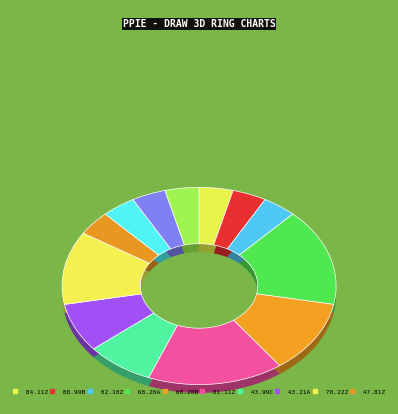

How many segments does this pie chart have?

13